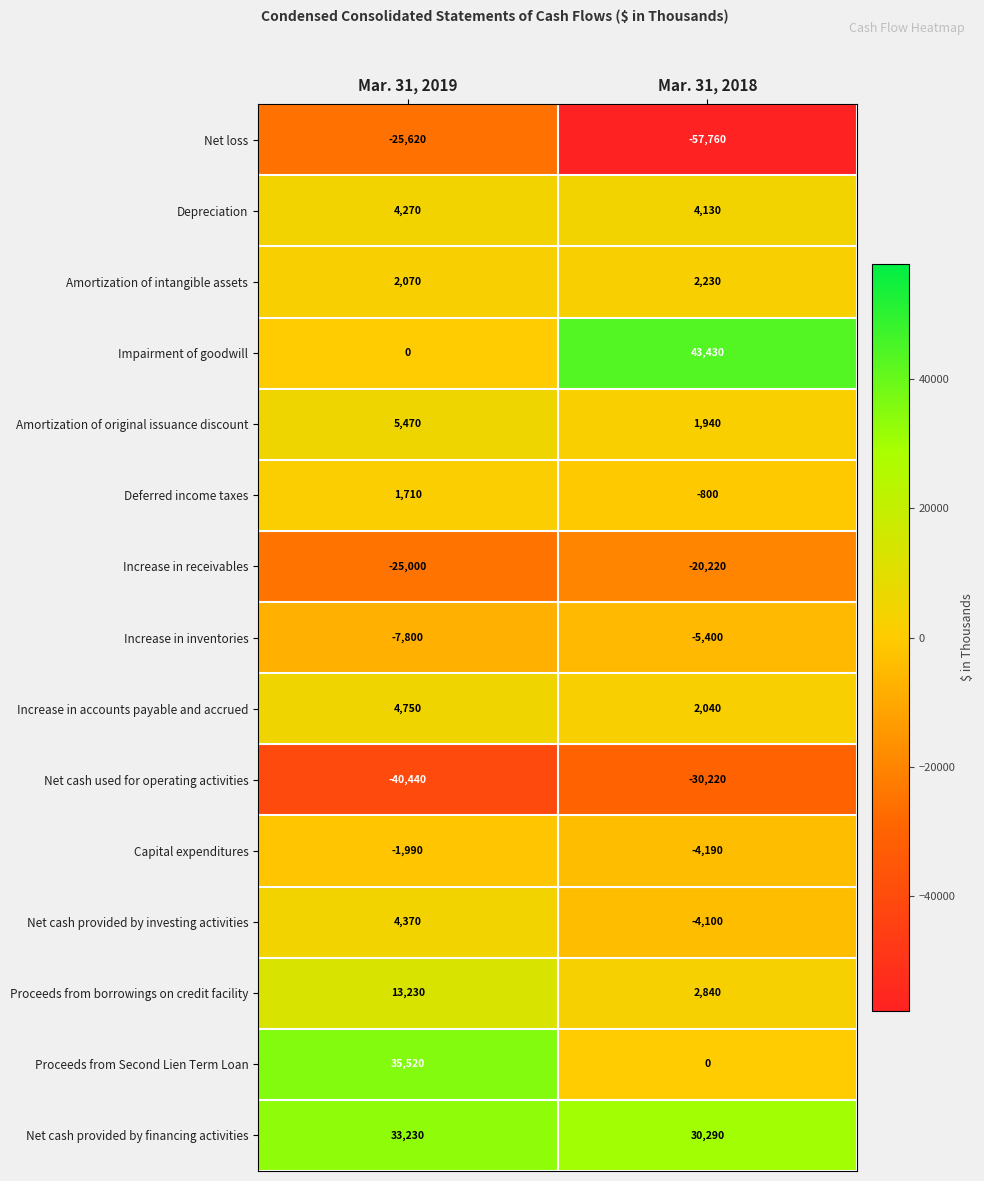

Count the number of categories in the chart.

2